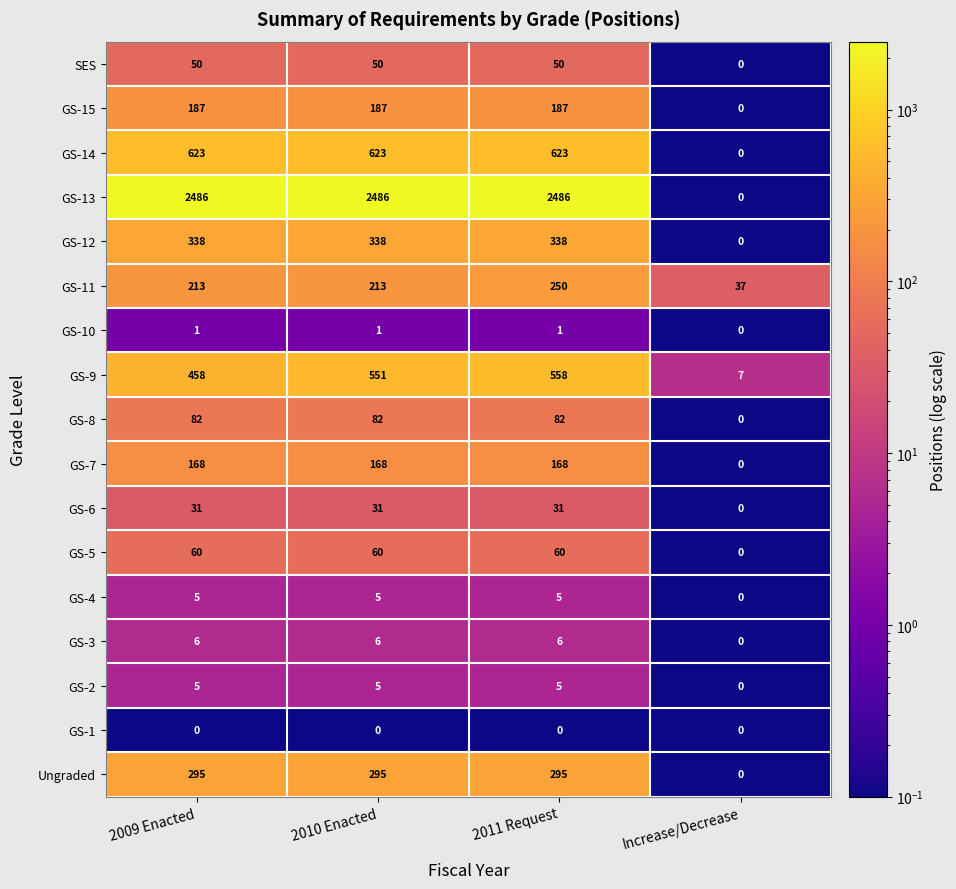

What is the difference between the maximum and minimum values in the GS-13 series?

2486